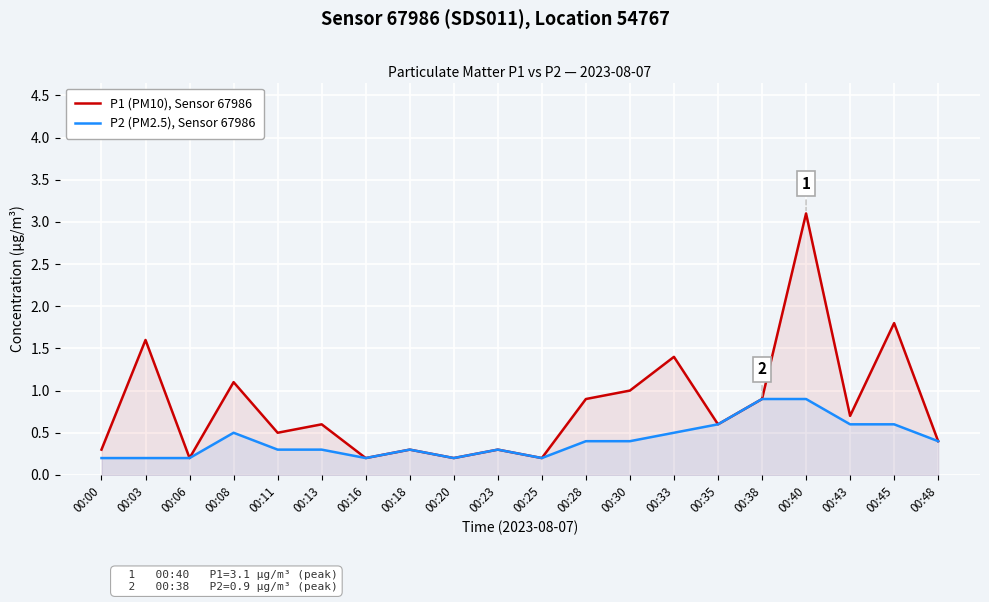

In P1 (PM10), Sensor 67986, how many points are lower than both neighbors (excluding endpoints)?

7